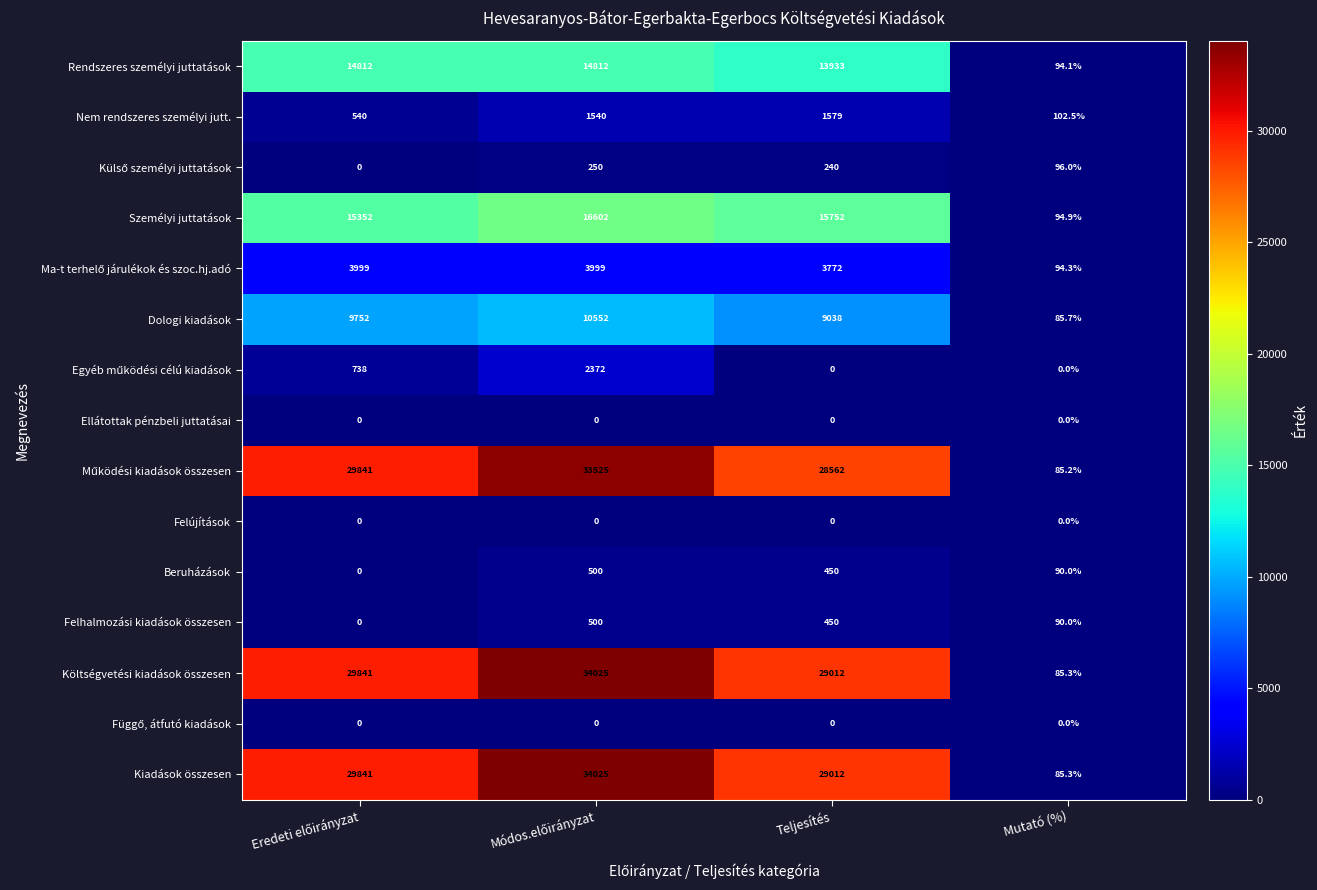

True or false: Dologi kiadások has a value of 85.7 at Mutató (%).

True